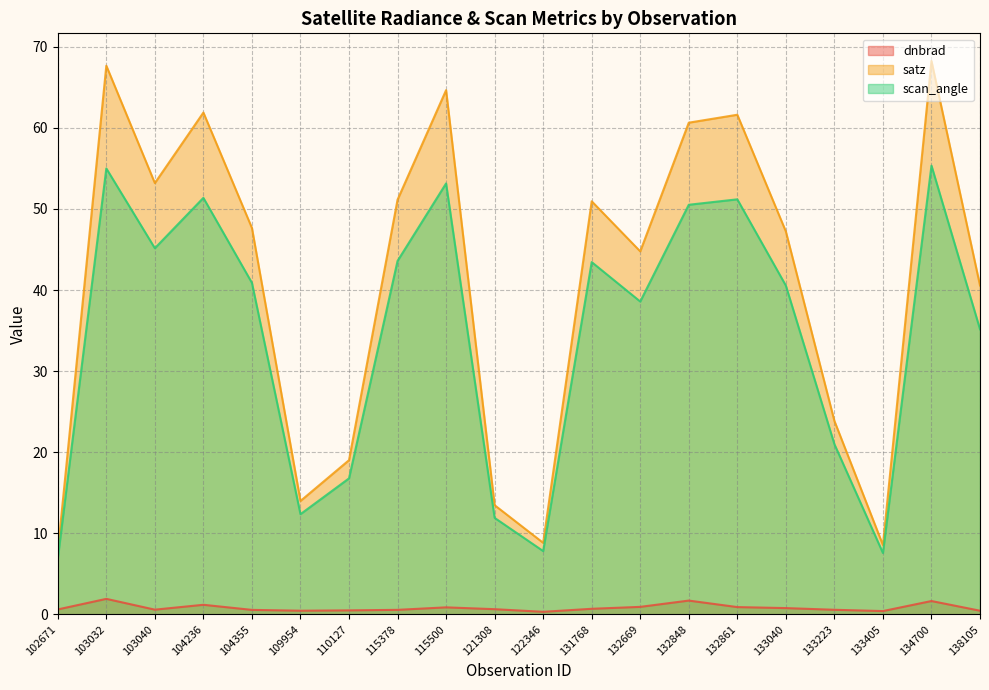

What is the sum of the satz values at 102671 and 109954?

21.7